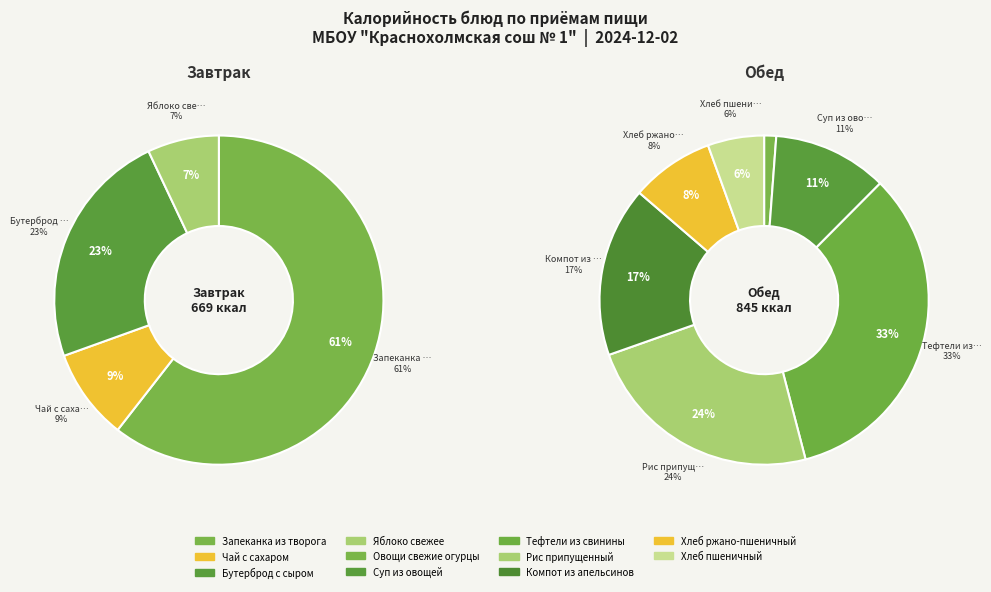

How much of the chart is everything except Бутерброд с сыром?

89.6%